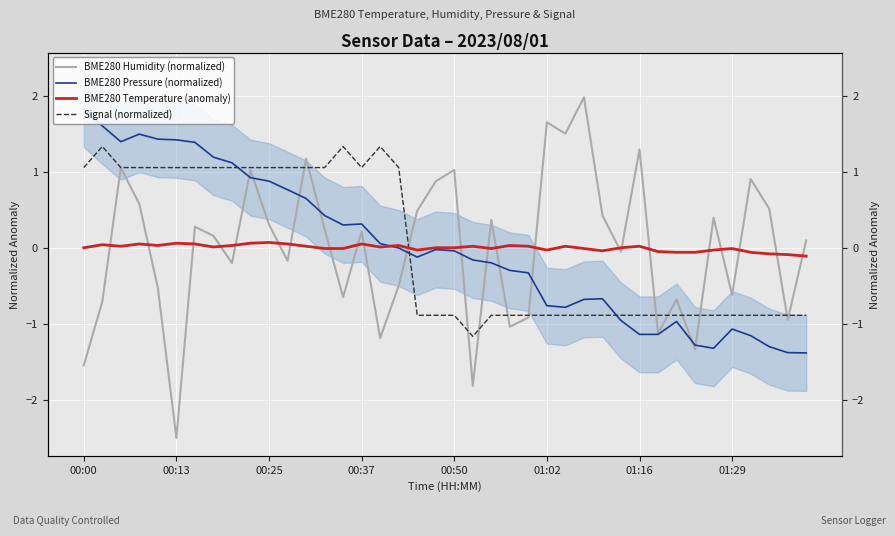

The value of BME280 Humidity (normalized) at 12 is 1.2. True or false?

True